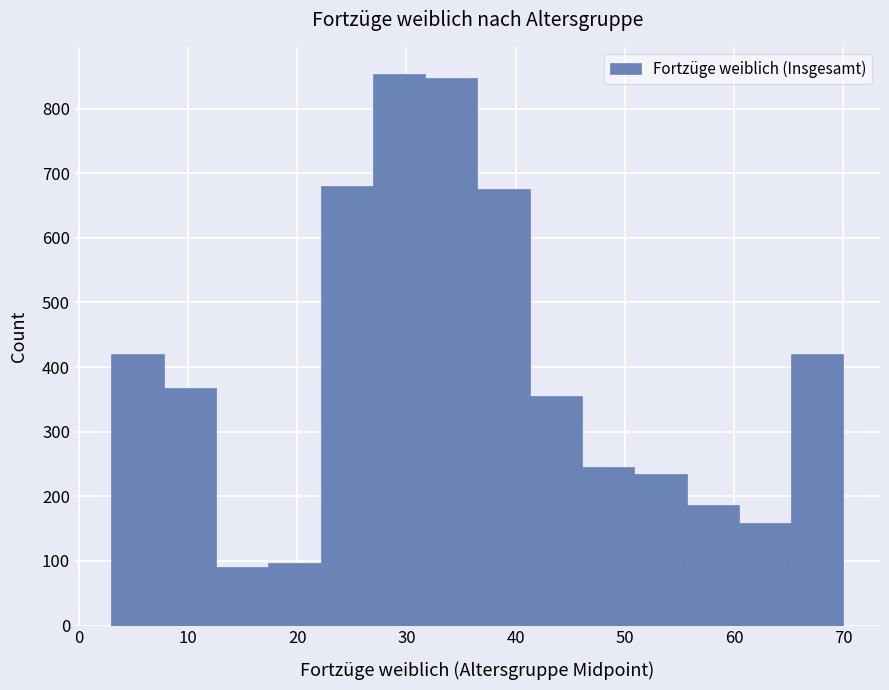

Reading left to right, list every bar in this chart as the range it spans on the x-axis followed by its height. Neither the bar edges nor the heights are printed on the chart, so give them approximately, as read against the axes.

3 to 8: 420
8 to 13: 370
13 to 17: 90
17 to 22: 100
22 to 27: 680
27 to 32: 850
32 to 37: 850
37 to 41: 680
41 to 46: 360
46 to 51: 250
51 to 56: 240
56 to 60: 190
60 to 65: 160
65 to 70: 420